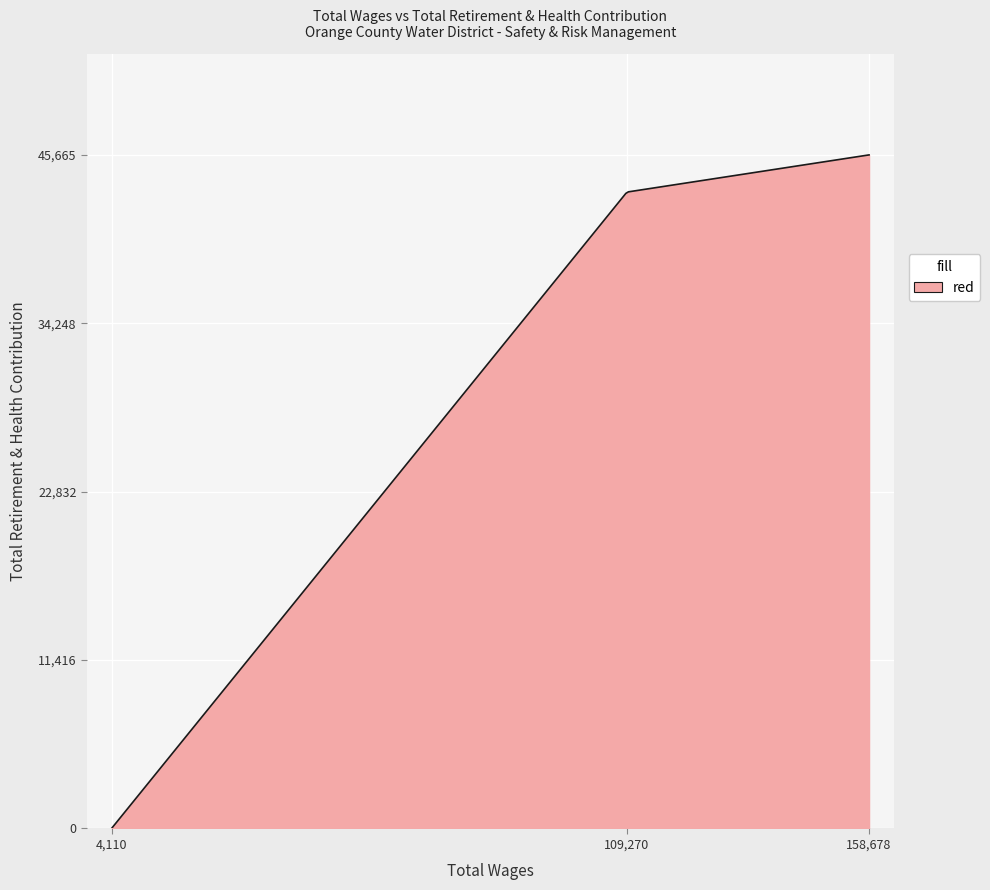

What is the maximum value shown in the chart?

45665.0